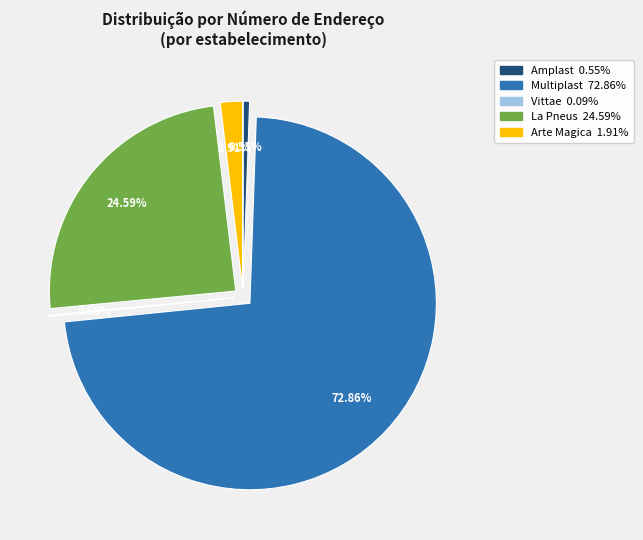

How many segments does this pie chart have?

5